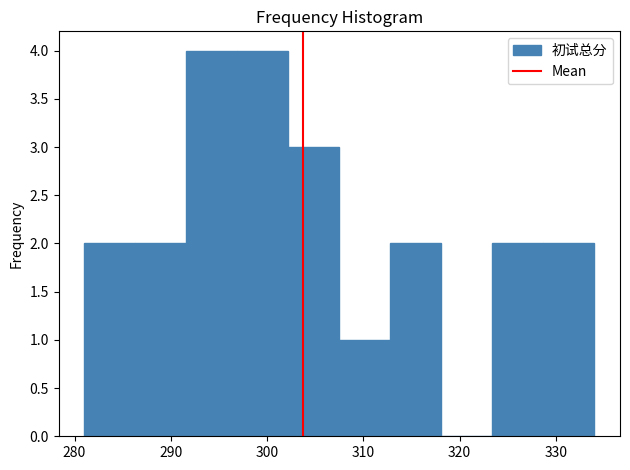

Reading left to right, transcribe this chart: for each bar, give the range it covers on the x-axis and its height. Neither the bar edges nor the heights are printed on the chart, so give them approximately, as read against the axes.

281.0 to 286.3: 2
286.3 to 291.6: 2
291.6 to 296.9: 4
296.9 to 302.2: 4
302.2 to 307.5: 3
307.5 to 312.8: 1
312.8 to 318.1: 2
318.1 to 323.4: 0
323.4 to 328.7: 2
328.7 to 334.0: 2